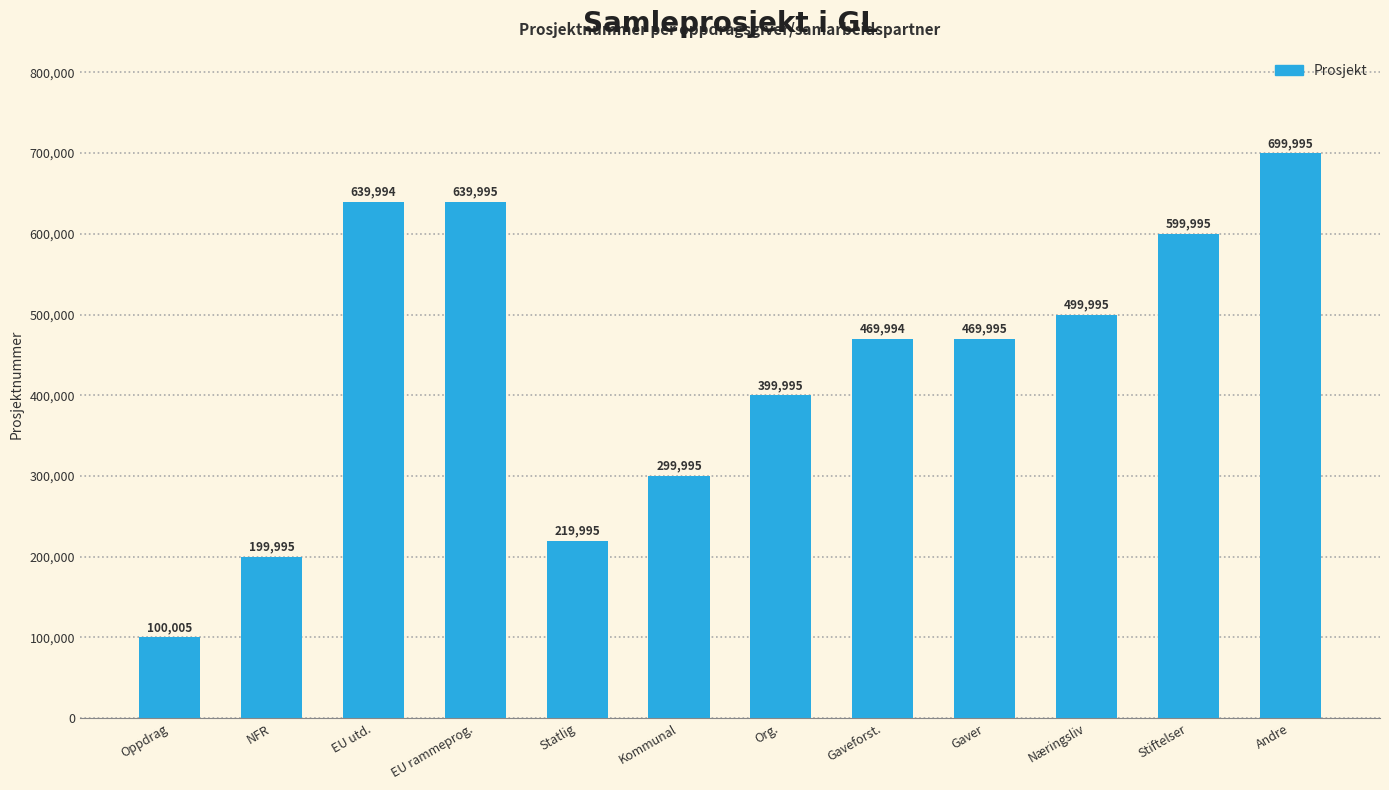

What is the difference between the values at EU rammeprog. and Gaveforst.?

170001